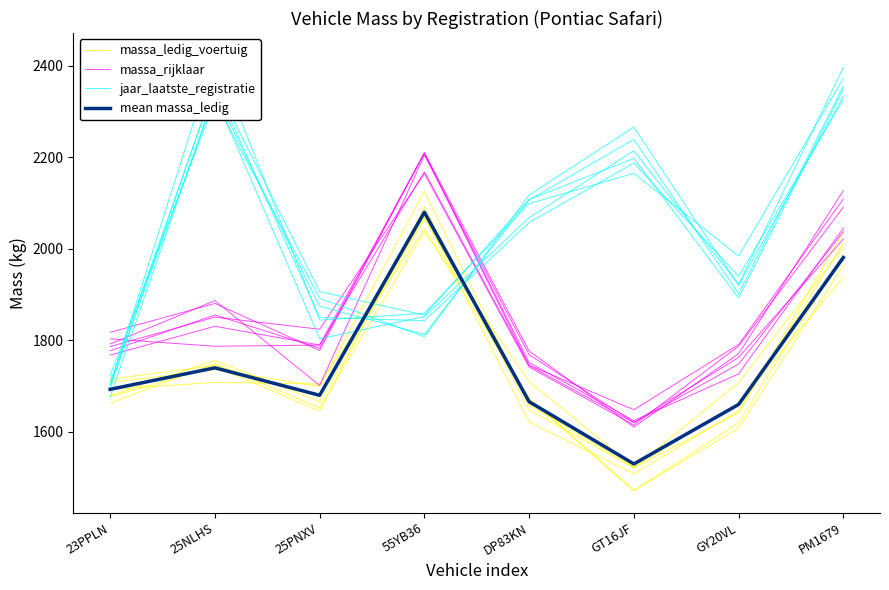

At how many categories does at least one series exceed 1615?

8